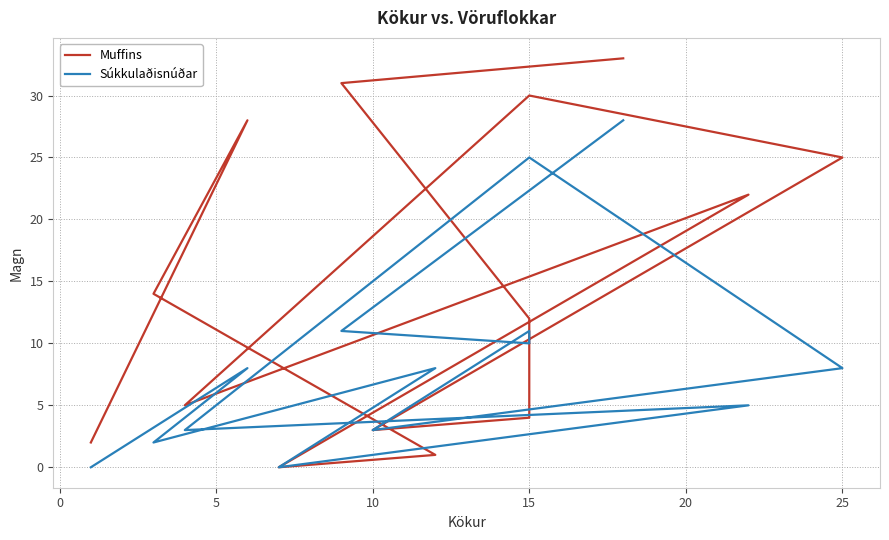

Rank the series by their average value, from highest to lowest.

Muffins, Súkkulaðisnúðar